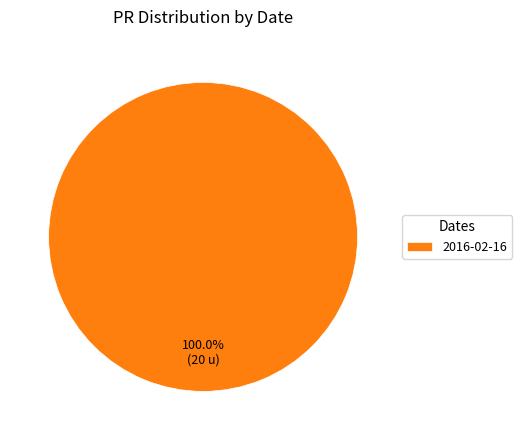

Rank the categories by value from lowest to highest.

2016-02-16